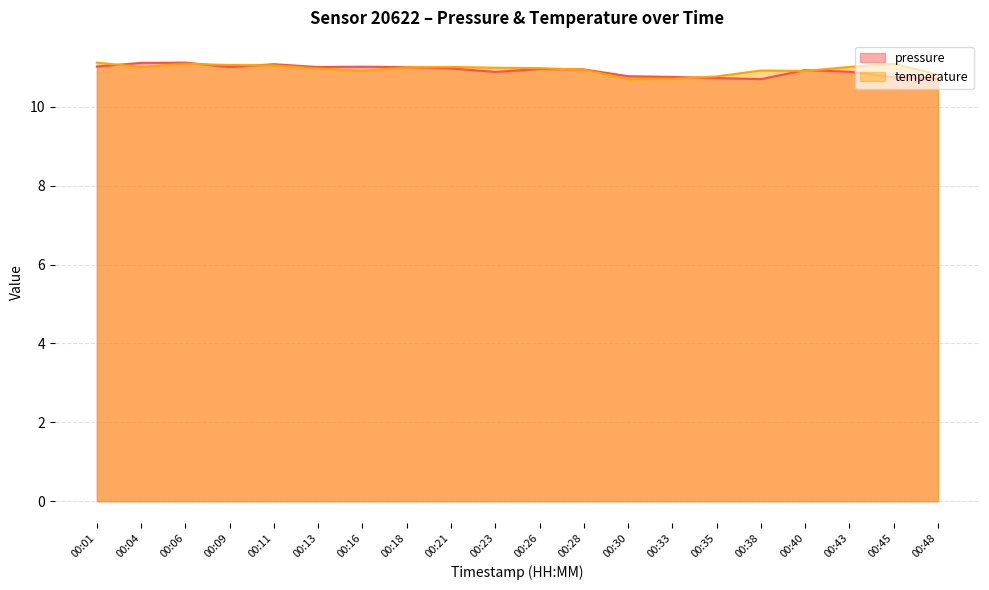

Is the value of pressure at 00:06 greater than the value of temperature at 00:30?

Yes